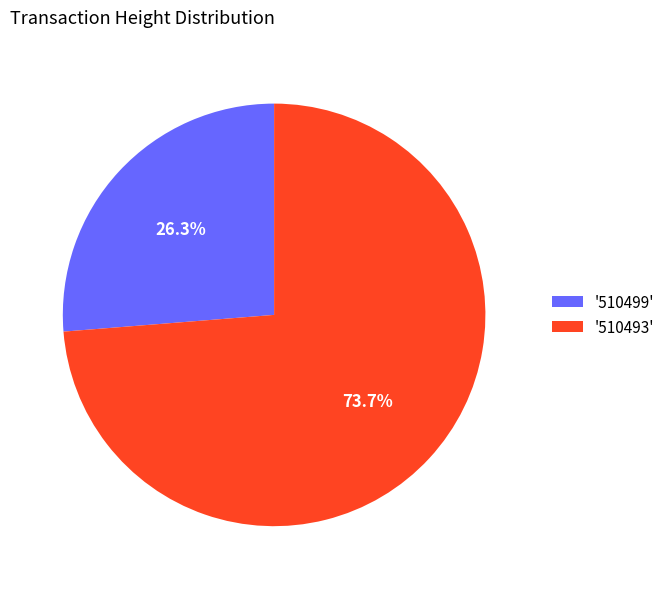

Is there any slice that represents more than half of the pie?

Yes